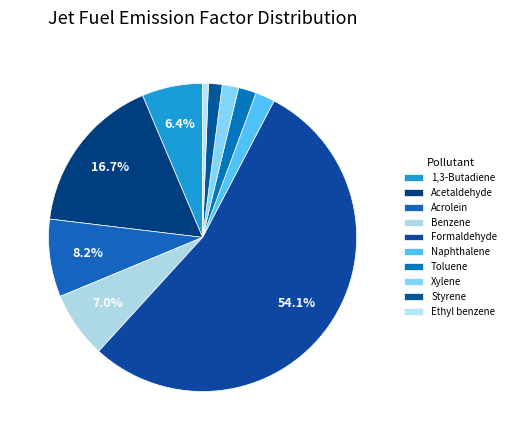

How many slices are in this pie chart?

10